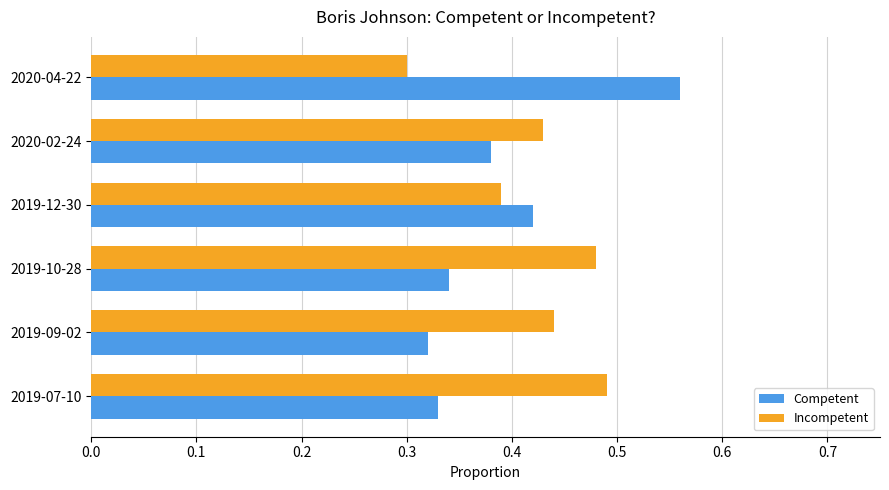

What is the sum of all Competent values?

2.4